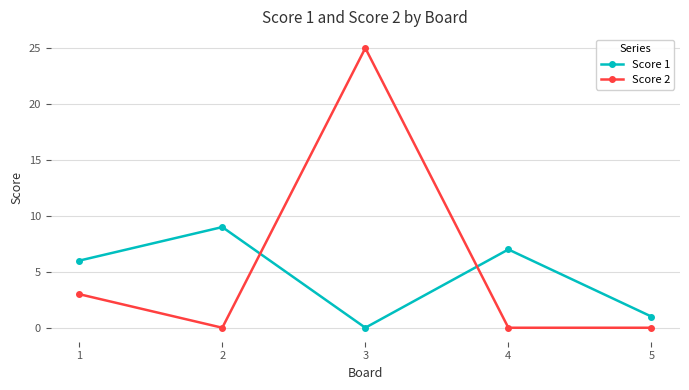

Where is Score 2 nearest to the value 12?

1